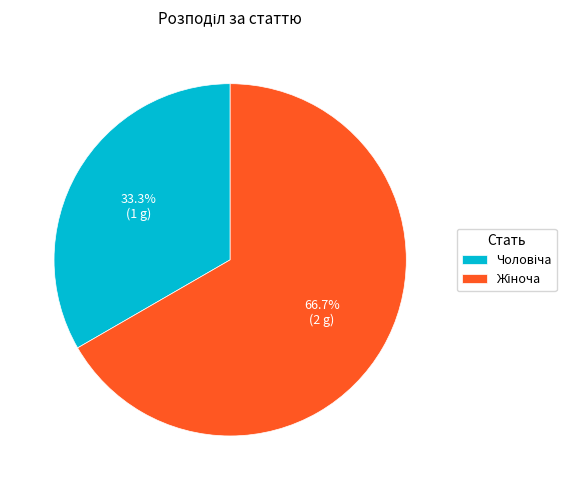

Is there any slice that represents more than half of the pie?

Yes